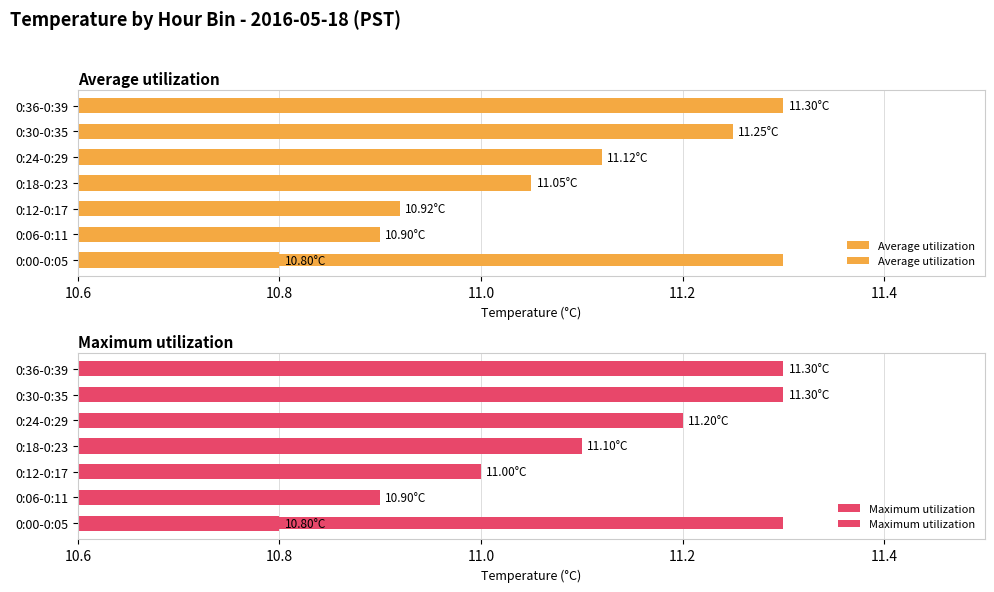

The value of Average utilization at 0:12-0:17 is 10.9. True or false?

True